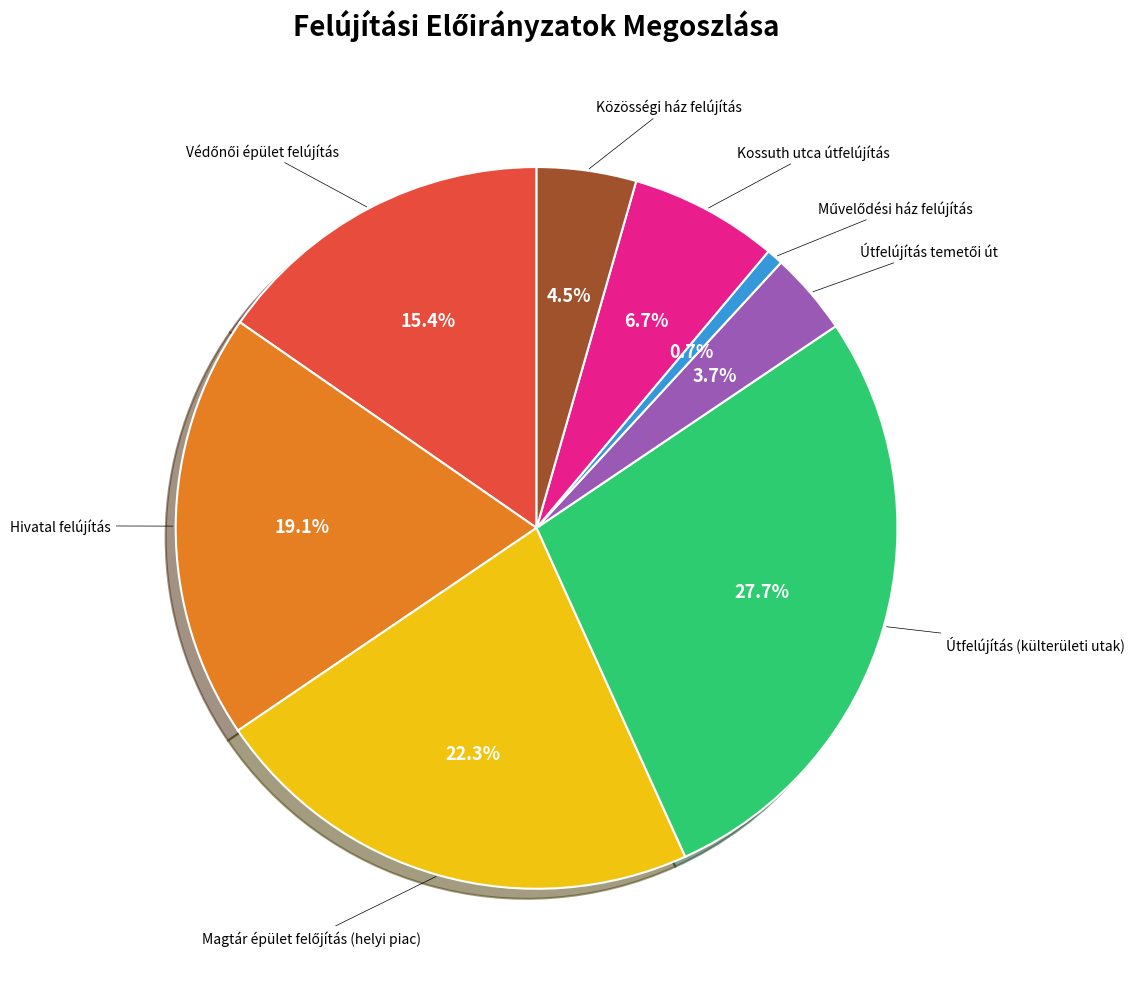

How many segments does this pie chart have?

8